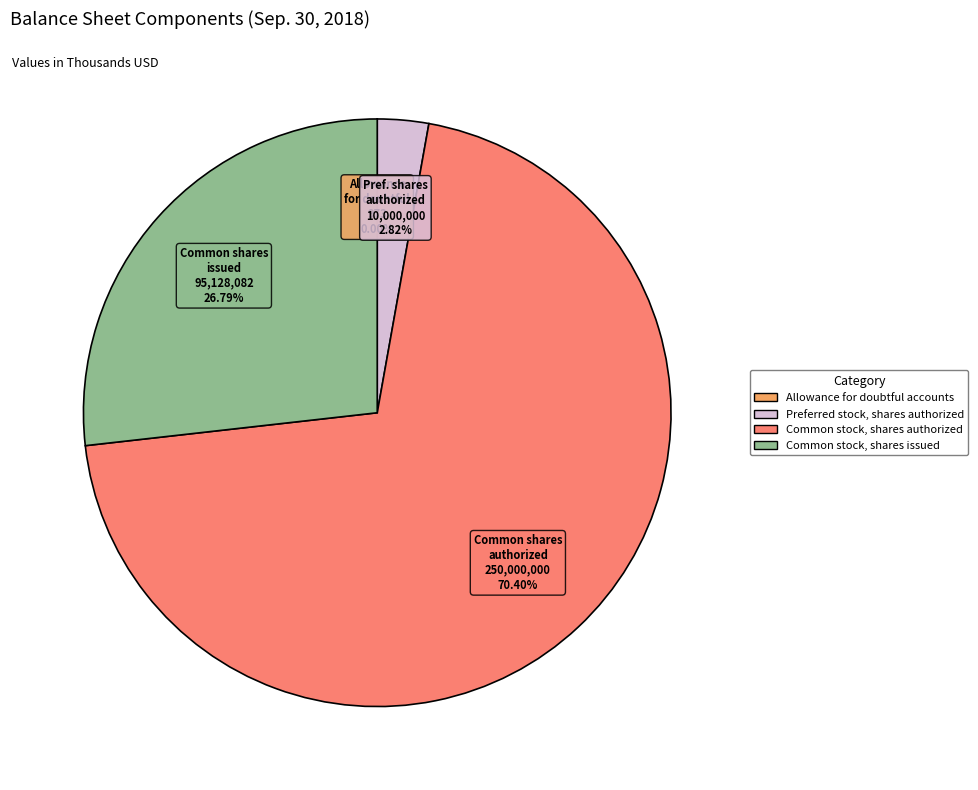

Which slice is the largest?

Common stock, shares authorized